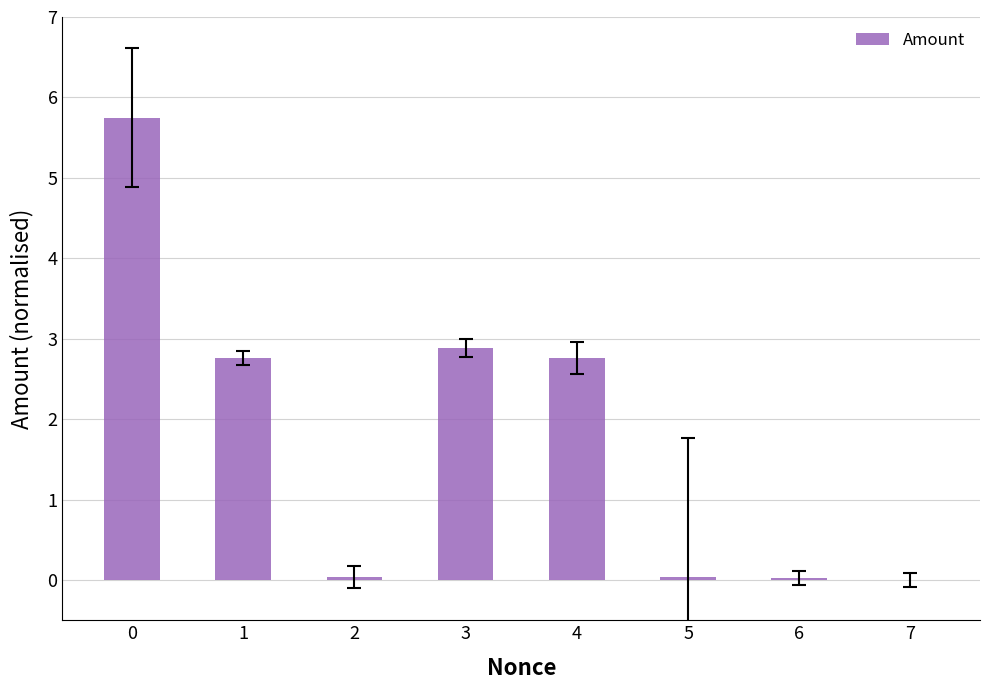

What value does the data have at 4?

2.8